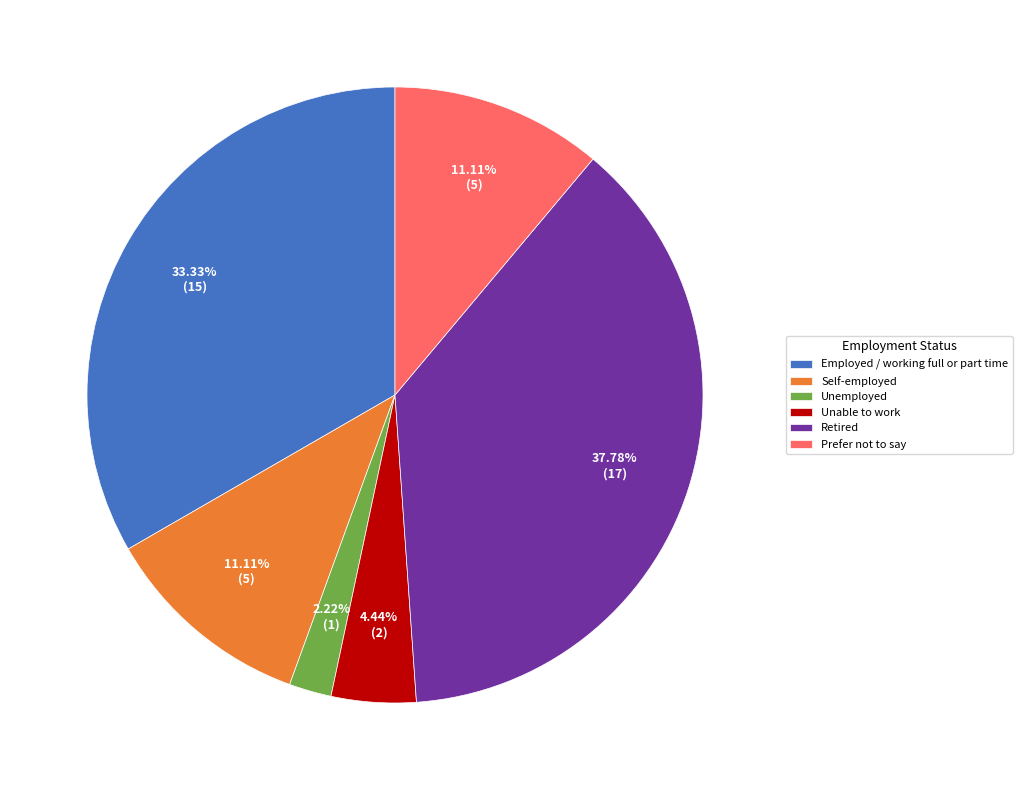

What percentage is NOT represented by Self-employed?

88.9%